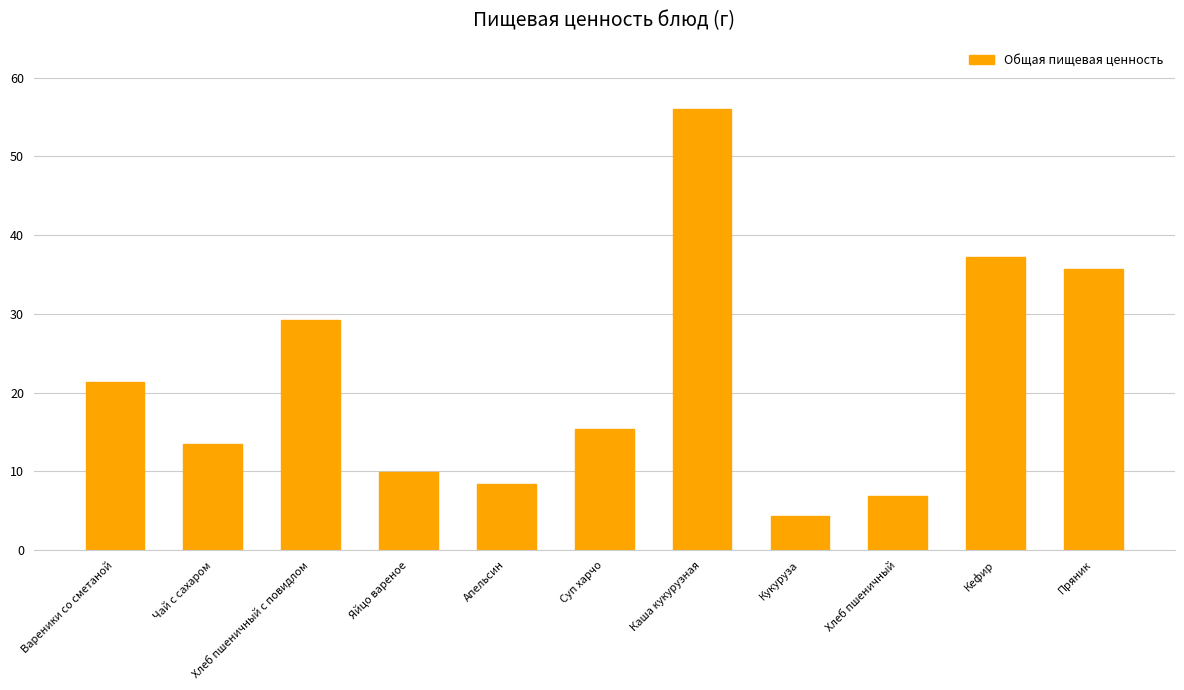

Rank the categories by value from highest to lowest.

Каша кукурузная, Кефир, Пряник, Хлеб пшеничный с повидлом, Вареники со сметаной, Суп харчо, Чай с сахаром, Яйцо вареное, Апельсин, Хлеб пшеничный, Кукуруза